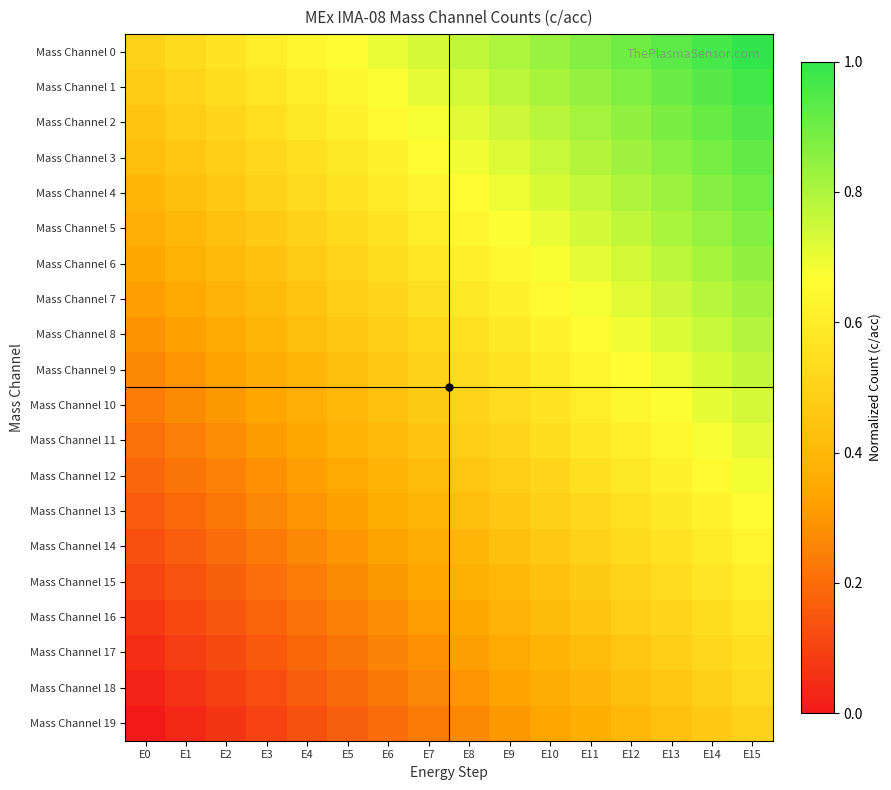

Reading left to right, extract all data points from this chart.

Mass Channel 0: E0=0.5	E1=0.5	E2=0.6	E3=0.6	E4=0.6	E5=0.7	E6=0.7	E7=0.7	E8=0.8	E9=0.8	E10=0.8	E11=0.9	E12=0.9	E13=0.9	E14=1.0	E15=1.0
Mass Channel 1: E0=0.5	E1=0.5	E2=0.5	E3=0.6	E4=0.6	E5=0.6	E6=0.7	E7=0.7	E8=0.7	E9=0.8	E10=0.8	E11=0.8	E12=0.9	E13=0.9	E14=0.9	E15=1.0
Mass Channel 2: E0=0.4	E1=0.5	E2=0.5	E3=0.5	E4=0.6	E5=0.6	E6=0.6	E7=0.7	E8=0.7	E9=0.7	E10=0.8	E11=0.8	E12=0.8	E13=0.9	E14=0.9	E15=0.9
Mass Channel 3: E0=0.4	E1=0.5	E2=0.5	E3=0.5	E4=0.6	E5=0.6	E6=0.6	E7=0.7	E8=0.7	E9=0.7	E10=0.8	E11=0.8	E12=0.8	E13=0.9	E14=0.9	E15=0.9
Mass Channel 4: E0=0.4	E1=0.4	E2=0.5	E3=0.5	E4=0.5	E5=0.6	E6=0.6	E7=0.6	E8=0.7	E9=0.7	E10=0.7	E11=0.8	E12=0.8	E13=0.8	E14=0.9	E15=0.9
Mass Channel 5: E0=0.4	E1=0.4	E2=0.4	E3=0.5	E4=0.5	E5=0.5	E6=0.6	E7=0.6	E8=0.6	E9=0.7	E10=0.7	E11=0.7	E12=0.8	E13=0.8	E14=0.8	E15=0.9
Mass Channel 6: E0=0.3	E1=0.4	E2=0.4	E3=0.4	E4=0.5	E5=0.5	E6=0.5	E7=0.6	E8=0.6	E9=0.6	E10=0.7	E11=0.7	E12=0.7	E13=0.8	E14=0.8	E15=0.8
Mass Channel 7: E0=0.3	E1=0.3	E2=0.4	E3=0.4	E4=0.4	E5=0.5	E6=0.5	E7=0.5	E8=0.6	E9=0.6	E10=0.6	E11=0.7	E12=0.7	E13=0.7	E14=0.8	E15=0.8
Mass Channel 8: E0=0.3	E1=0.3	E2=0.4	E3=0.4	E4=0.4	E5=0.5	E6=0.5	E7=0.5	E8=0.6	E9=0.6	E10=0.6	E11=0.7	E12=0.7	E13=0.7	E14=0.8	E15=0.8
Mass Channel 9: E0=0.3	E1=0.3	E2=0.3	E3=0.4	E4=0.4	E5=0.4	E6=0.5	E7=0.5	E8=0.5	E9=0.6	E10=0.6	E11=0.6	E12=0.7	E13=0.7	E14=0.7	E15=0.8
Mass Channel 10: E0=0.2	E1=0.3	E2=0.3	E3=0.3	E4=0.4	E5=0.4	E6=0.4	E7=0.5	E8=0.5	E9=0.5	E10=0.6	E11=0.6	E12=0.6	E13=0.7	E14=0.7	E15=0.7
Mass Channel 11: E0=0.2	E1=0.2	E2=0.3	E3=0.3	E4=0.3	E5=0.4	E6=0.4	E7=0.4	E8=0.5	E9=0.5	E10=0.5	E11=0.6	E12=0.6	E13=0.6	E14=0.7	E15=0.7
Mass Channel 12: E0=0.2	E1=0.2	E2=0.3	E3=0.3	E4=0.3	E5=0.4	E6=0.4	E7=0.4	E8=0.5	E9=0.5	E10=0.5	E11=0.6	E12=0.6	E13=0.6	E14=0.7	E15=0.7
Mass Channel 13: E0=0.2	E1=0.2	E2=0.2	E3=0.3	E4=0.3	E5=0.3	E6=0.4	E7=0.4	E8=0.4	E9=0.5	E10=0.5	E11=0.5	E12=0.6	E13=0.6	E14=0.6	E15=0.7
Mass Channel 14: E0=0.1	E1=0.2	E2=0.2	E3=0.2	E4=0.3	E5=0.3	E6=0.3	E7=0.4	E8=0.4	E9=0.4	E10=0.5	E11=0.5	E12=0.5	E13=0.6	E14=0.6	E15=0.6
Mass Channel 15: E0=0.1	E1=0.1	E2=0.2	E3=0.2	E4=0.2	E5=0.3	E6=0.3	E7=0.3	E8=0.4	E9=0.4	E10=0.4	E11=0.5	E12=0.5	E13=0.5	E14=0.6	E15=0.6
Mass Channel 16: E0=0.1	E1=0.1	E2=0.1	E3=0.2	E4=0.2	E5=0.2	E6=0.3	E7=0.3	E8=0.3	E9=0.4	E10=0.4	E11=0.4	E12=0.5	E13=0.5	E14=0.5	E15=0.6
Mass Channel 17: E0=0.1	E1=0.1	E2=0.1	E3=0.2	E4=0.2	E5=0.2	E6=0.3	E7=0.3	E8=0.3	E9=0.4	E10=0.4	E11=0.4	E12=0.5	E13=0.5	E14=0.5	E15=0.6
Mass Channel 18: E0=0.0	E1=0.1	E2=0.1	E3=0.1	E4=0.2	E5=0.2	E6=0.2	E7=0.3	E8=0.3	E9=0.3	E10=0.4	E11=0.4	E12=0.4	E13=0.5	E14=0.5	E15=0.5
Mass Channel 19: E0=0.0	E1=0.0	E2=0.1	E3=0.1	E4=0.1	E5=0.2	E6=0.2	E7=0.2	E8=0.3	E9=0.3	E10=0.3	E11=0.4	E12=0.4	E13=0.4	E14=0.5	E15=0.5